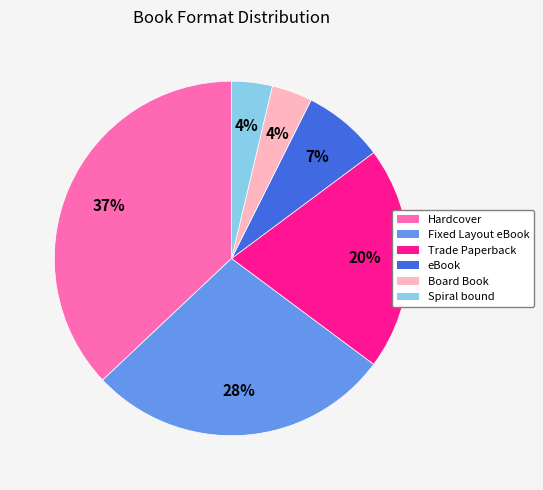

Do Hardcover and Fixed Layout eBook together represent more than half of the pie?

Yes